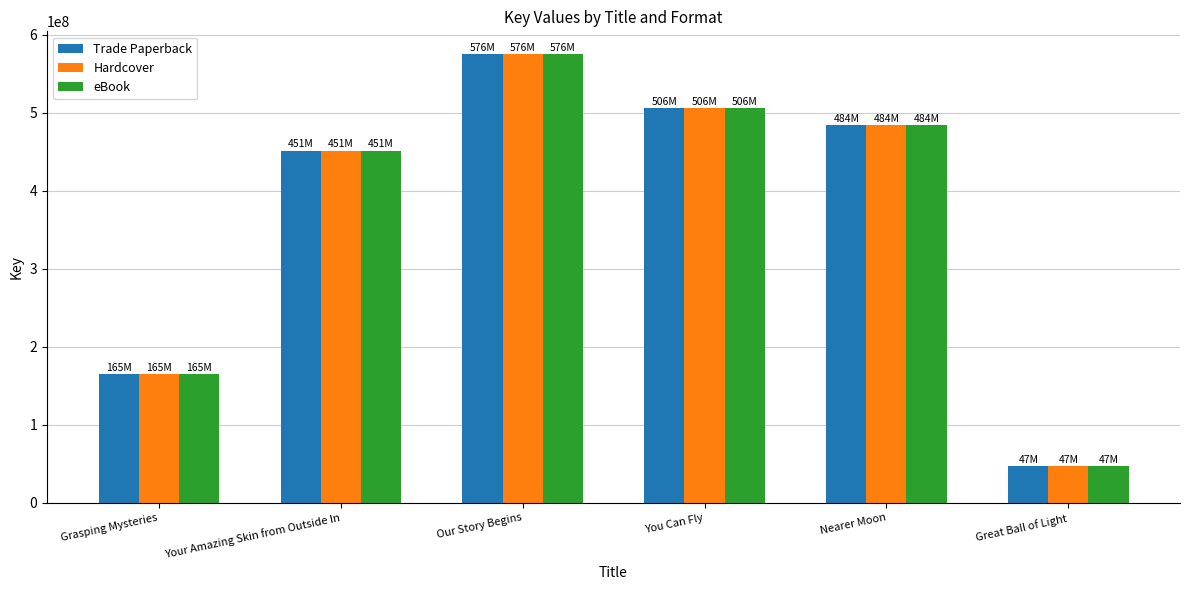

The value of Trade Paperback at Your Amazing Skin from Outside In is 714244337. True or false?

False